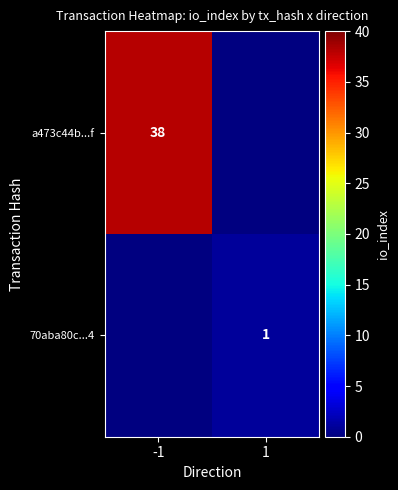

Which label corresponds to the largest value in the chart?

-1